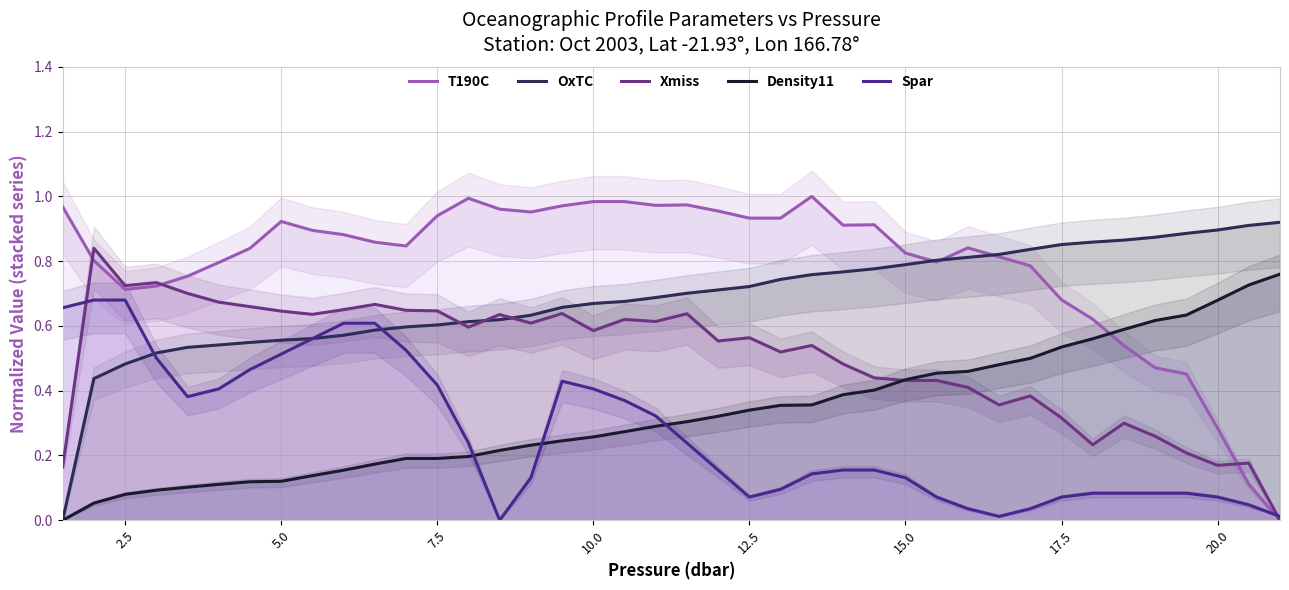

Reading right to left, transcribe all the data shown in this chart.

T190C: 0.0	0.1	0.3	0.5	0.5	0.5	0.6	0.7	0.8	0.8	0.8	0.8	0.8	0.9	0.9	1.0	0.9	0.9	1.0	1.0	1.0	1.0	1.0	1.0	1.0	1.0	1.0	0.9	0.8	0.9	0.9	0.9	0.9	0.8	0.8	0.8	0.7	0.7	0.8	1.0
OxTC: 0.9	0.9	0.9	0.9	0.9	0.9	0.9	0.9	0.8	0.8	0.8	0.8	0.8	0.8	0.8	0.8	0.7	0.7	0.7	0.7	0.7	0.7	0.7	0.7	0.6	0.6	0.6	0.6	0.6	0.6	0.6	0.6	0.6	0.5	0.5	0.5	0.5	0.5	0.4	0.0
Xmiss: 0.0	0.2	0.2	0.2	0.3	0.3	0.2	0.3	0.4	0.4	0.4	0.4	0.4	0.4	0.5	0.5	0.5	0.6	0.6	0.6	0.6	0.6	0.6	0.6	0.6	0.6	0.6	0.6	0.6	0.7	0.7	0.6	0.6	0.7	0.7	0.7	0.7	0.7	0.8	0.2
Density11: 0.8	0.7	0.7	0.6	0.6	0.6	0.6	0.5	0.5	0.5	0.5	0.5	0.4	0.4	0.4	0.4	0.4	0.3	0.3	0.3	0.3	0.3	0.3	0.2	0.2	0.2	0.2	0.2	0.2	0.2	0.2	0.1	0.1	0.1	0.1	0.1	0.1	0.1	0.1	0.0
Spar: 0.0	0.0	0.1	0.1	0.1	0.1	0.1	0.1	0.0	0.0	0.0	0.1	0.1	0.2	0.2	0.1	0.1	0.1	0.2	0.2	0.3	0.4	0.4	0.4	0.1	0.0	0.2	0.4	0.5	0.6	0.6	0.6	0.5	0.5	0.4	0.4	0.5	0.7	0.7	0.7